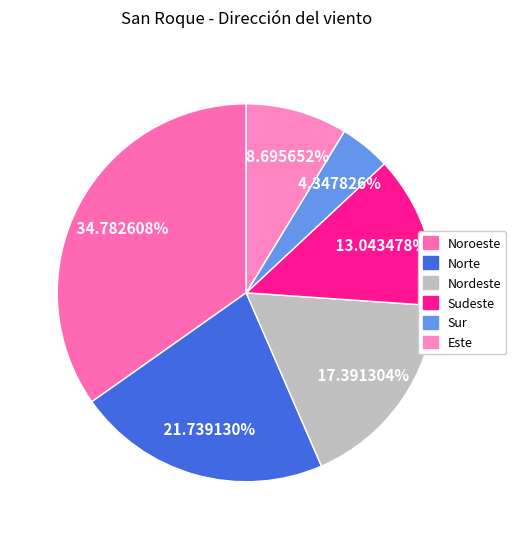

To the nearest percent, what is the difference between the largest and smallest slice percentages?

30%